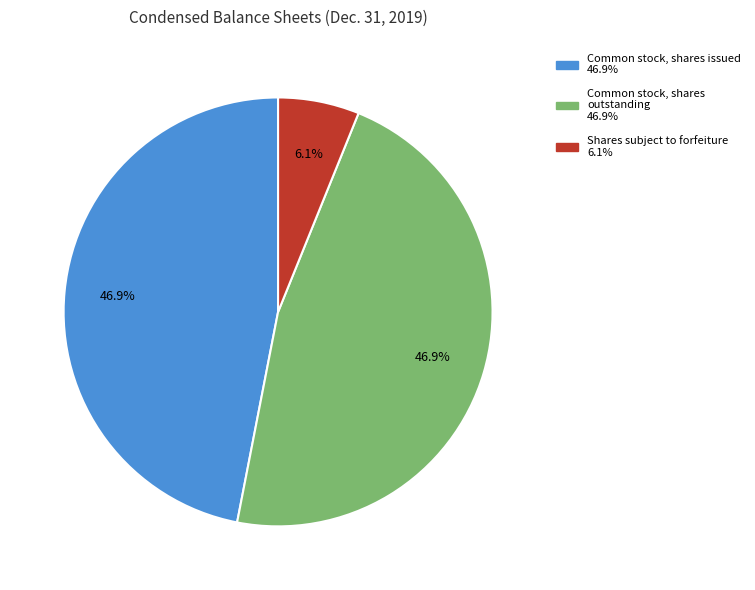

Is there a majority slice in this chart?

No